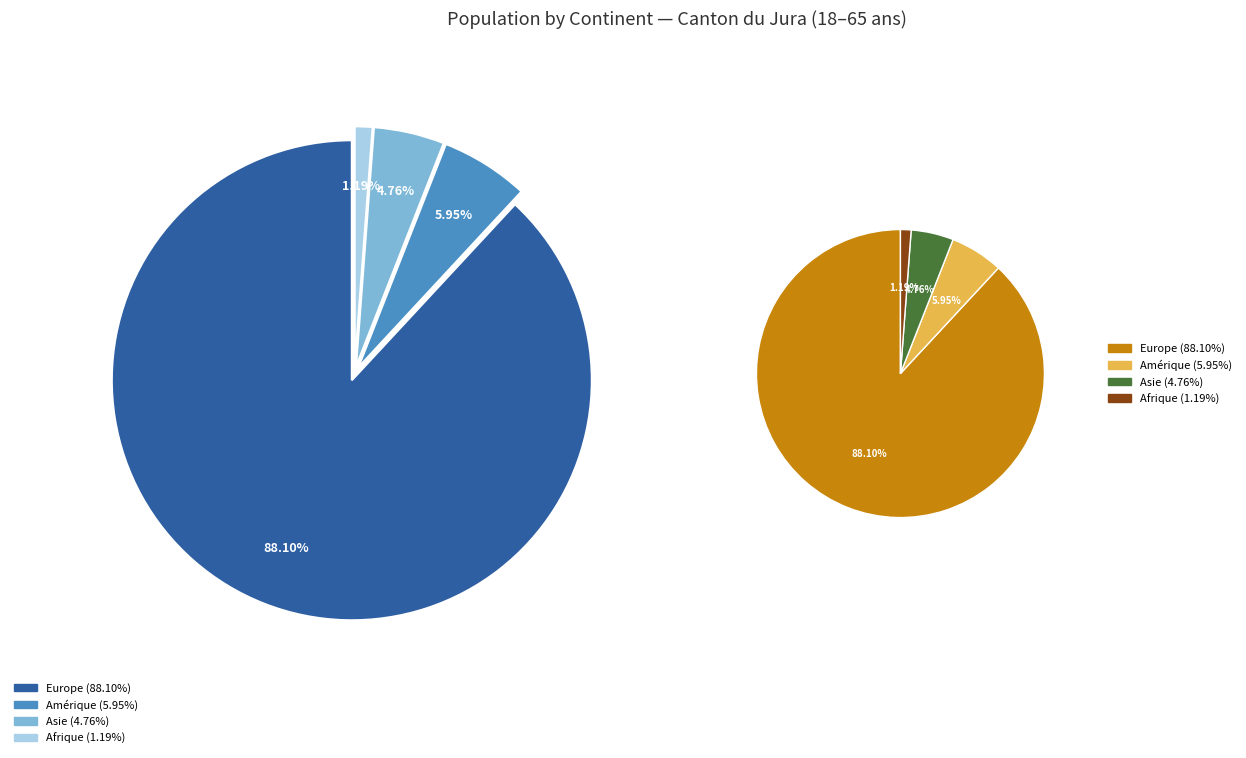

To the nearest percent, what is the combined percentage of Amérique and Europe?

94%